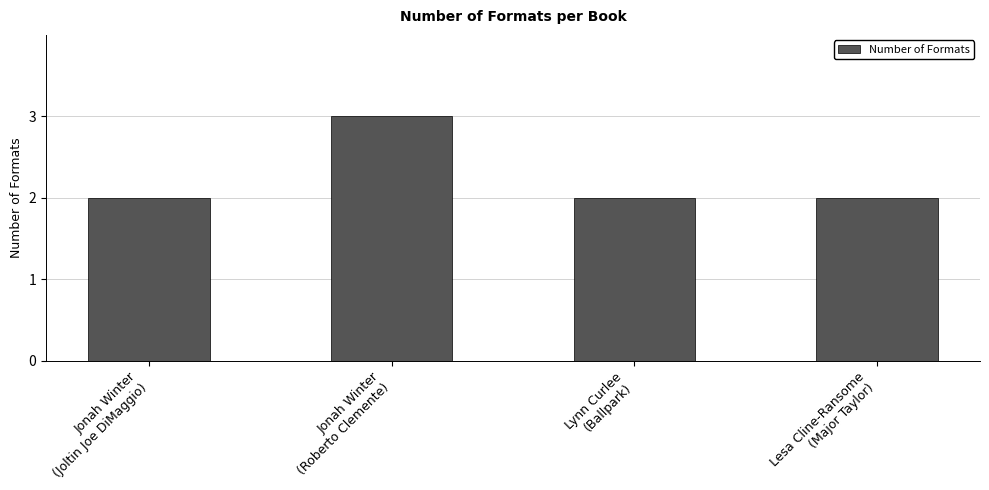

Are the bars grouped side by side (vs. stacked)?

No